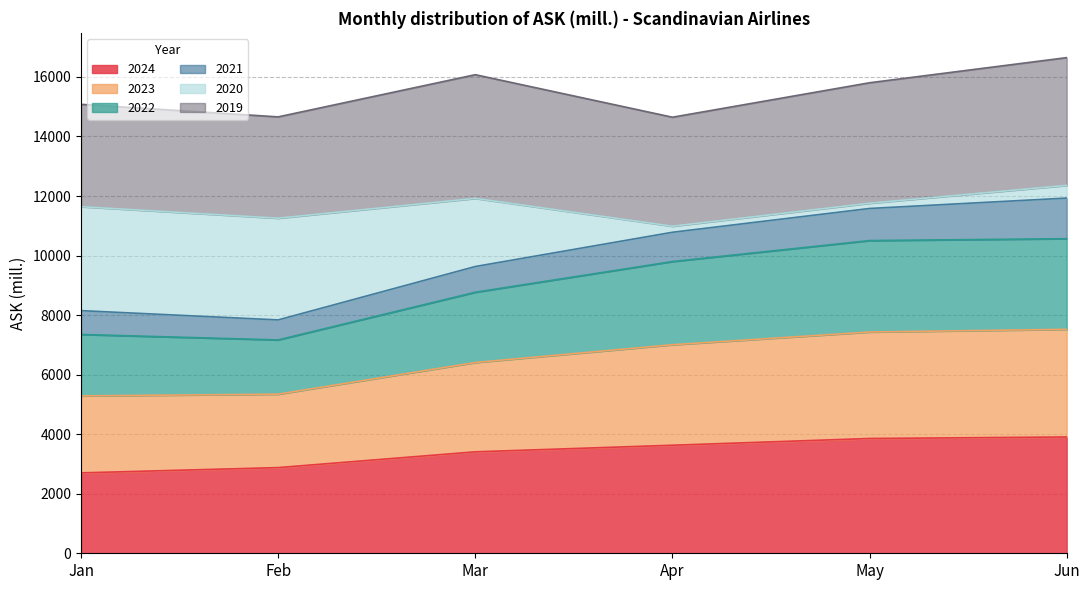

What is the maximum value for 2024?

3906.4